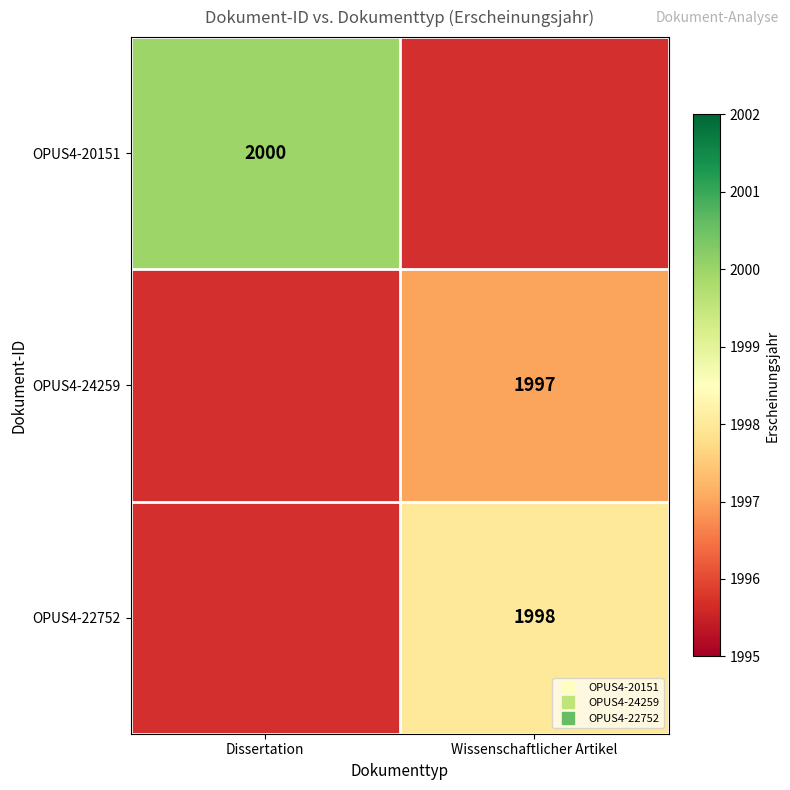

What is the approximate value of OPUS4-24259 at Wissenschaftlicher Artikel?

1997.0